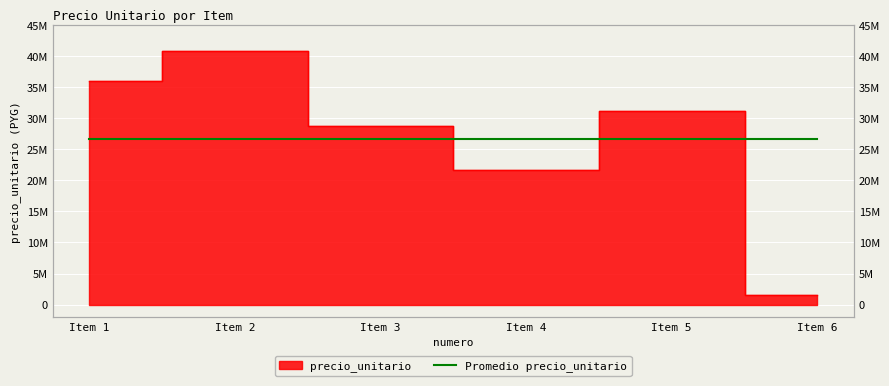

Where does the data first go above 31200000?

Item 1